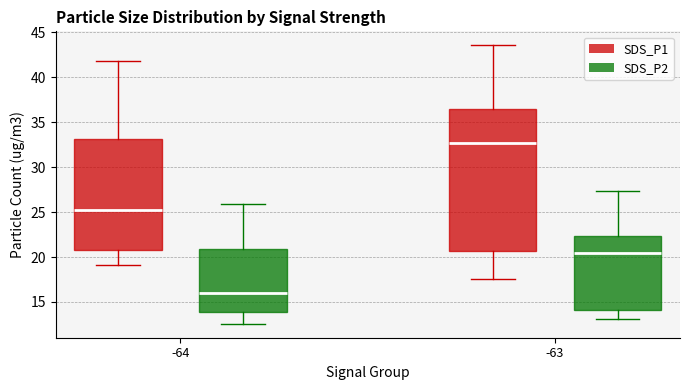

Which box is the tallest, from its lower edge to its upper edge?

-63 (SDS_P1)